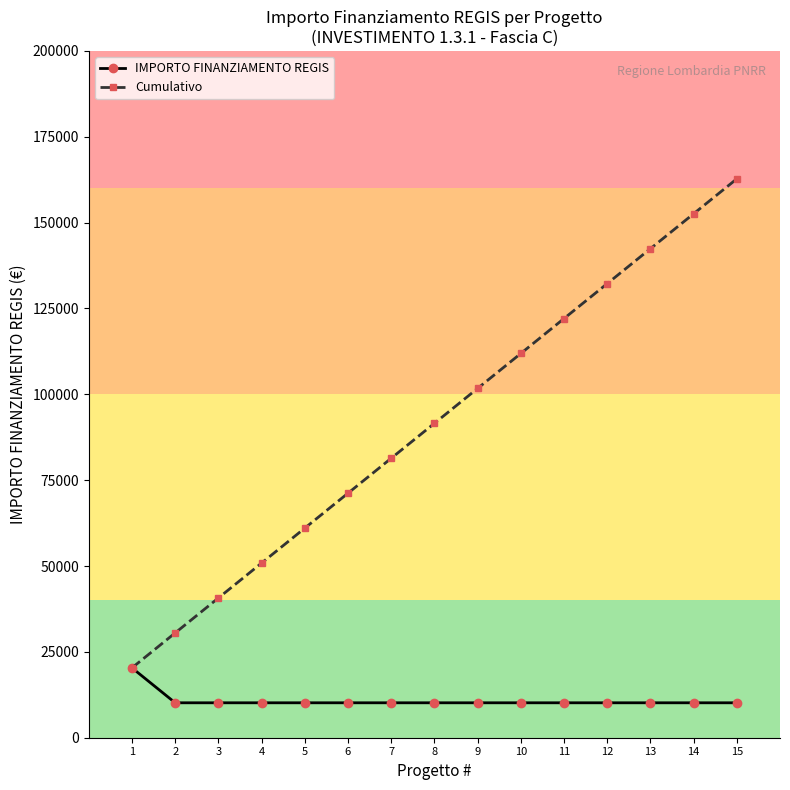

Reading right to left, transcribe all the data shown in this chart.

IMPORTO FINANZIAMENTO REGIS: 10172	10172	10172	10172	10172	10172	10172	10172	10172	10172	10172	10172	10172	10172	20344
Cumulativo: 162752	152580	142408	132236	122064	111892	101720	91548	81376	71204	61032	50860	40688	30516	20344